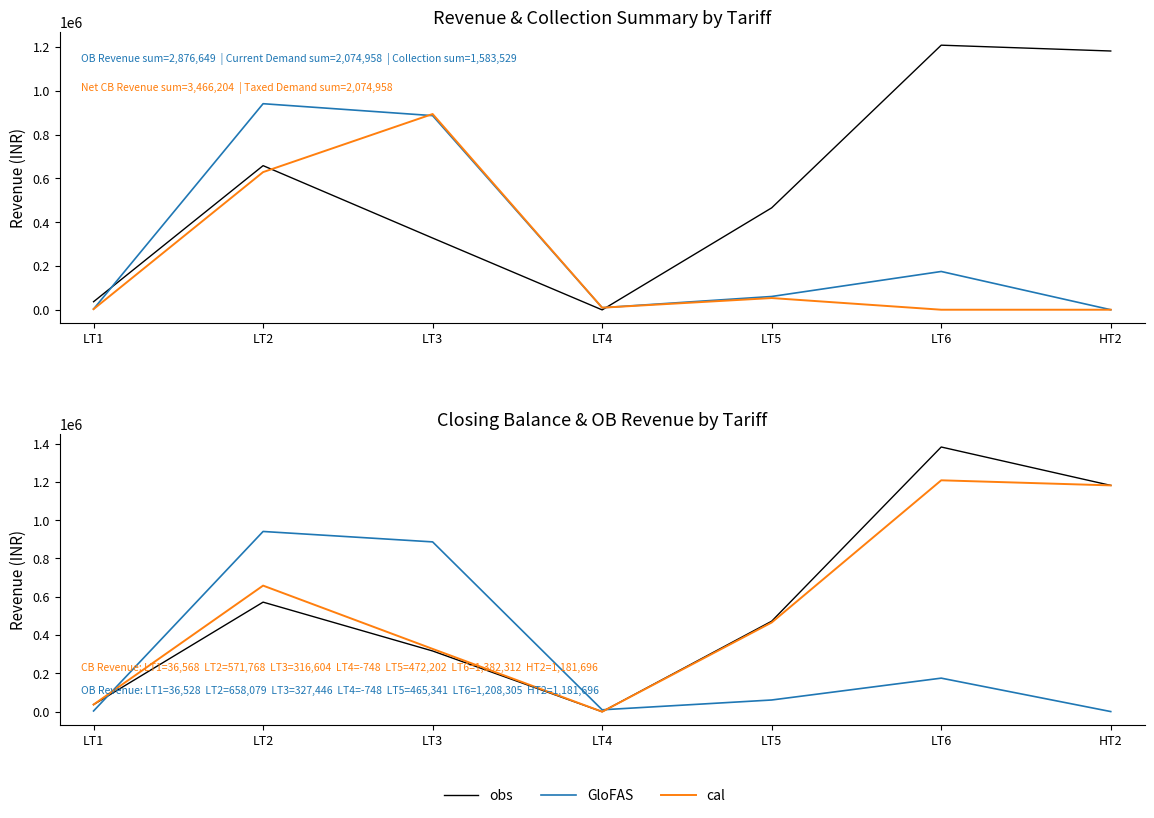

What is the average value of the cal series?

553807.0